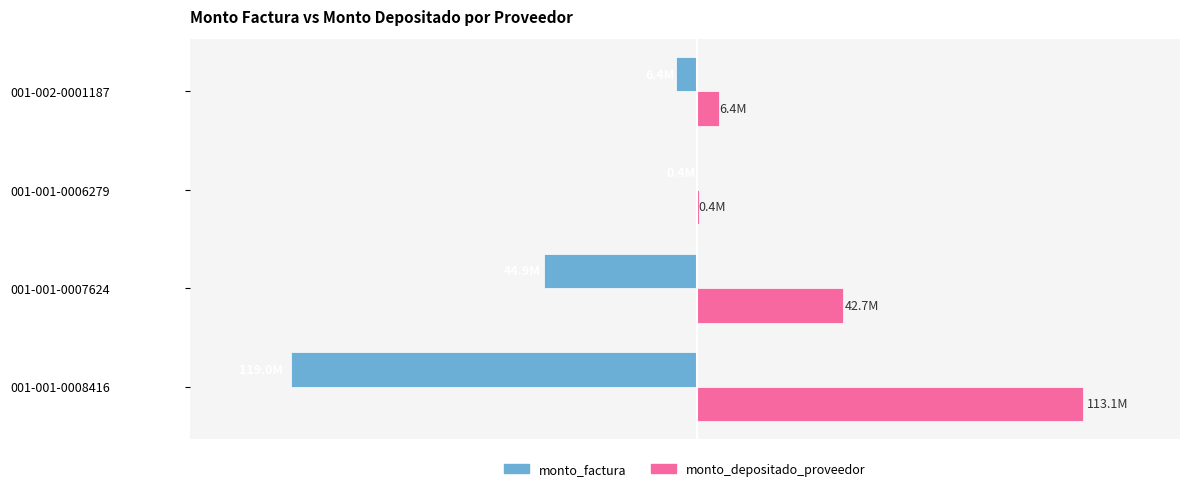

What are all the series names shown in the legend?

monto_factura, monto_depositado_proveedor